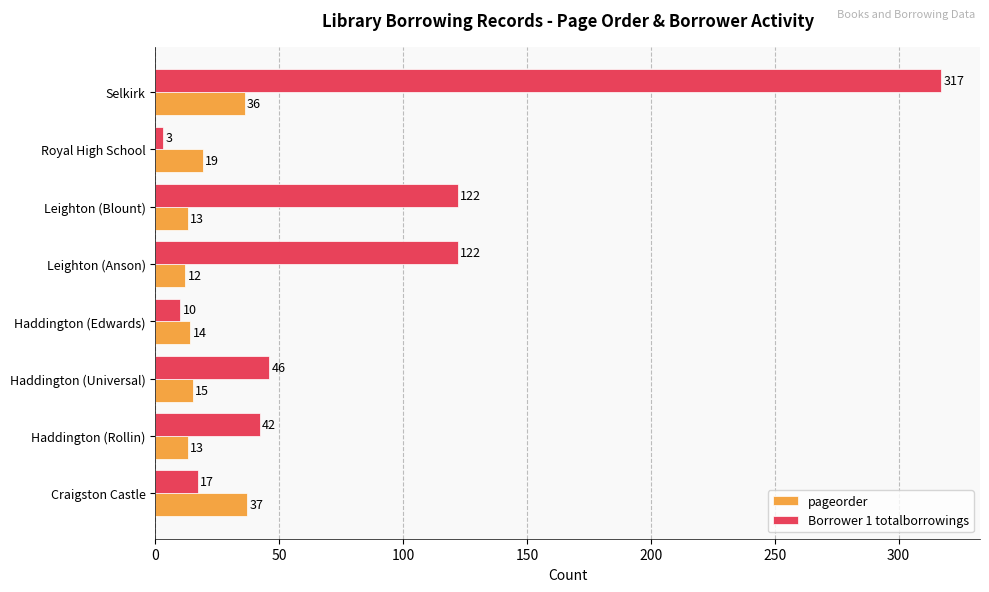

What is the difference between the highest and lowest values at Craigston Castle?

20